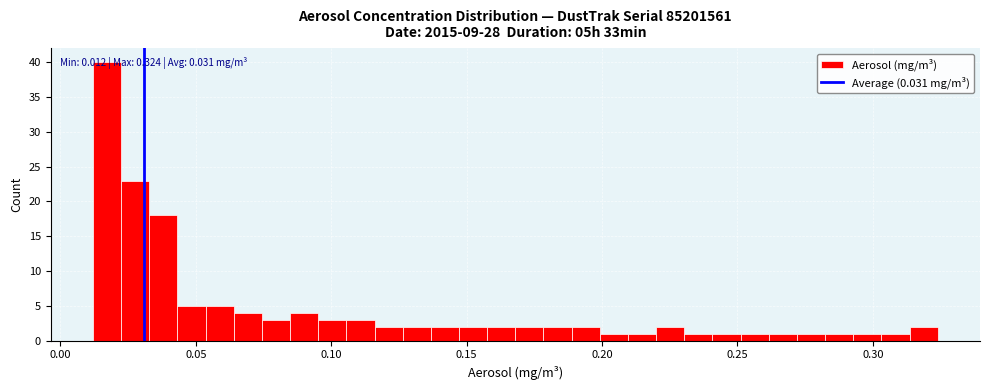

Read against the x-axis, roughly where is the centre of the tallest bar?

0.015